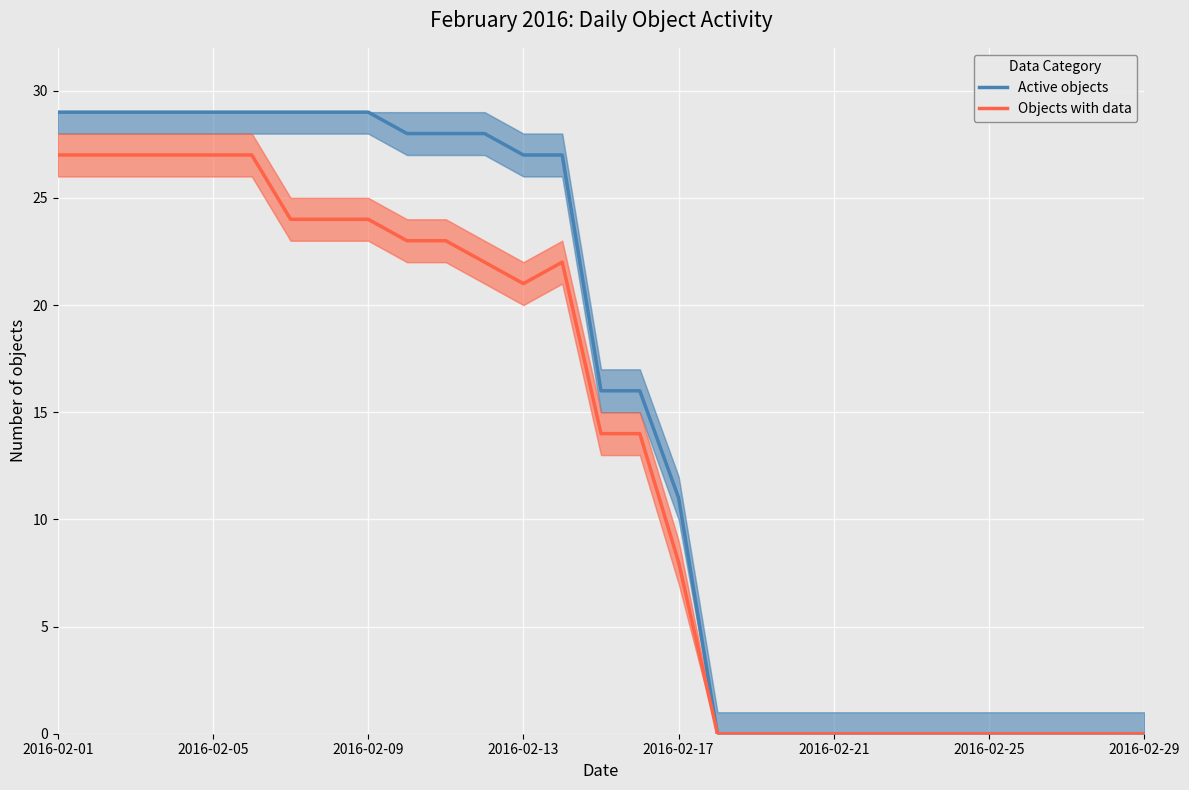

List the series in order of their peak value, highest first.

Active objects, Objects with data